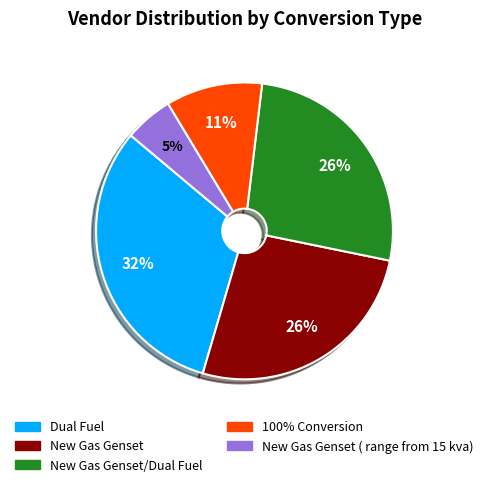

Is there any slice that represents more than half of the pie?

No